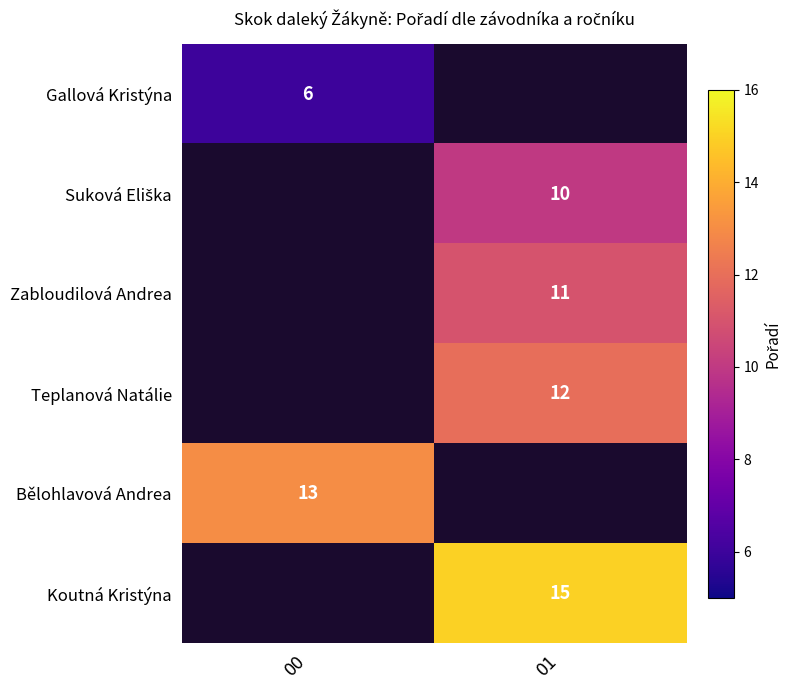

Count the number of categories in the chart.

2